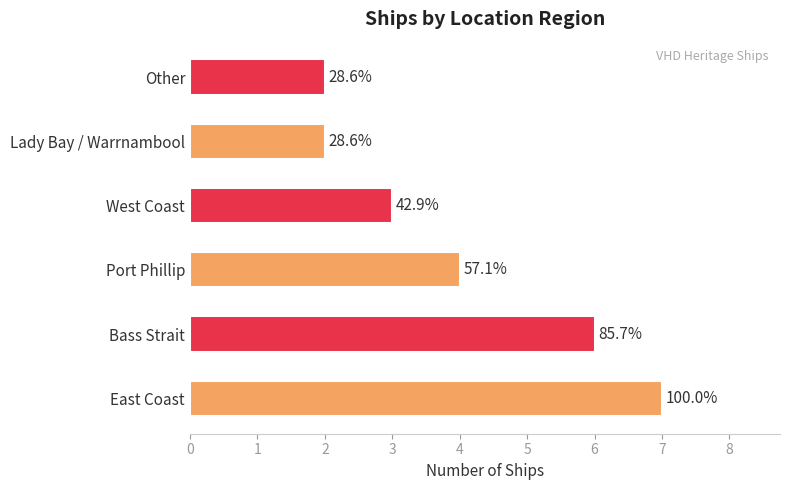

Does the chart contain any negative values?

No